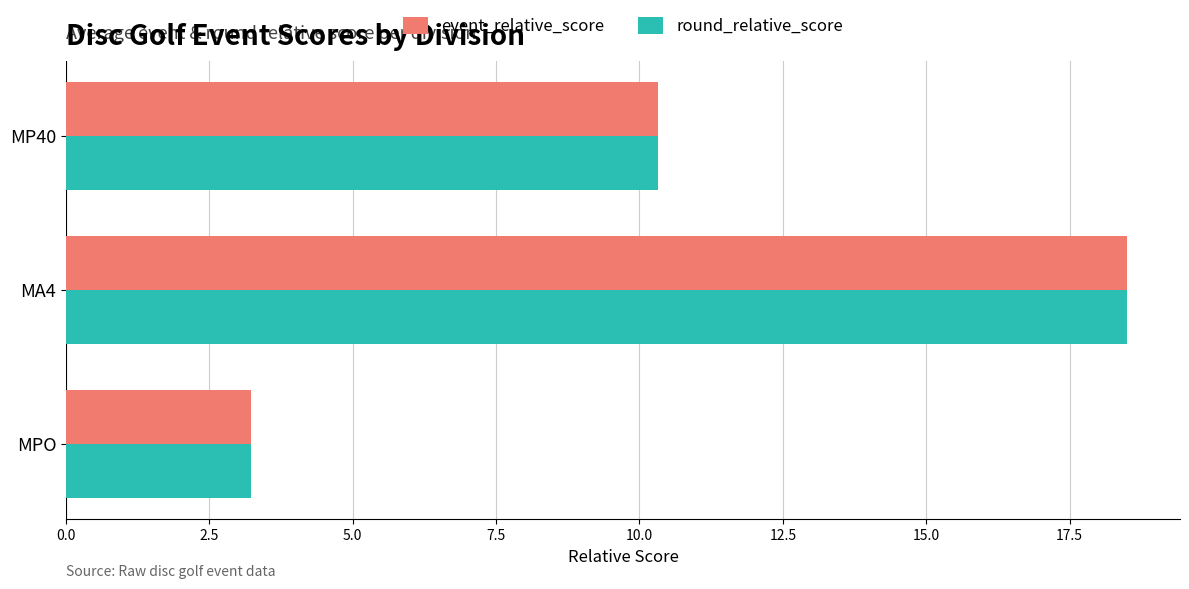

Where is round_relative_score nearest to the value 10?

MP40